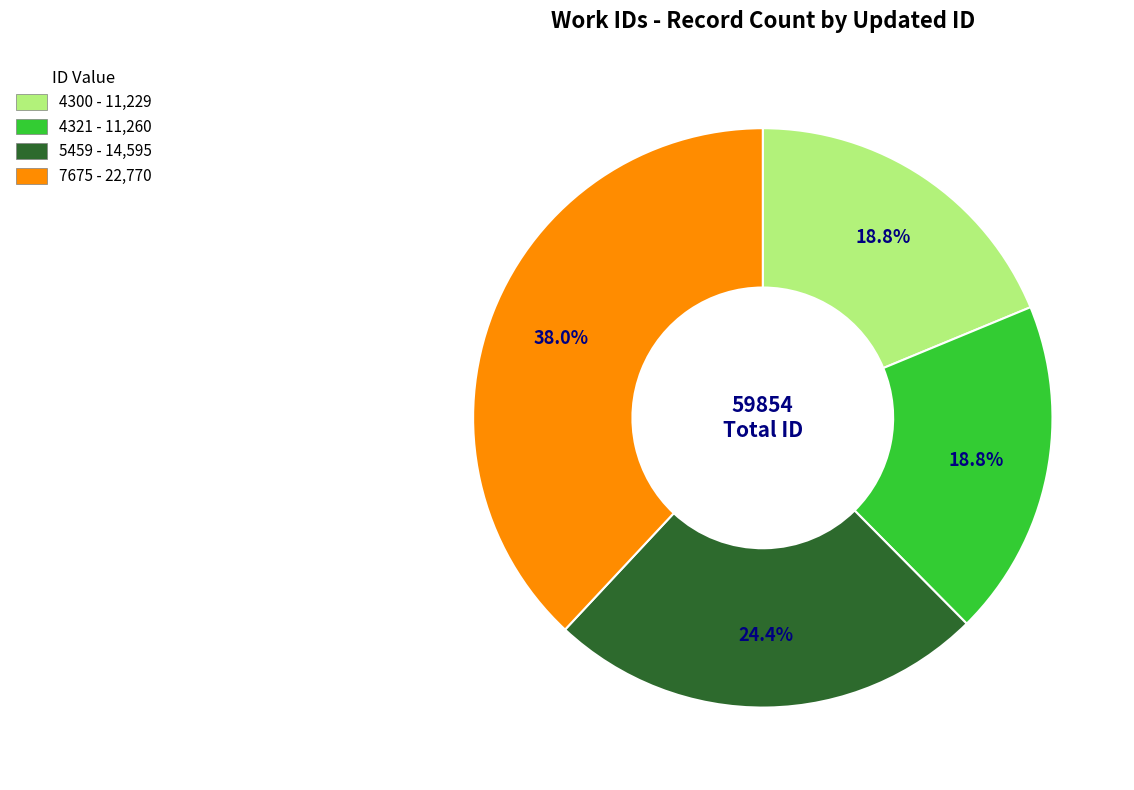

True or false: 5459 accounts for 33% of the total.

False